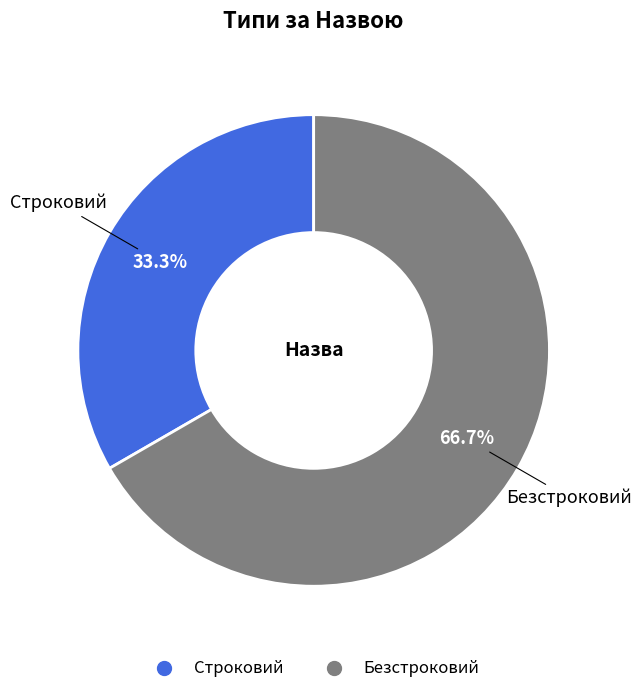

Which category has the biggest portion of the pie?

Безстроковий